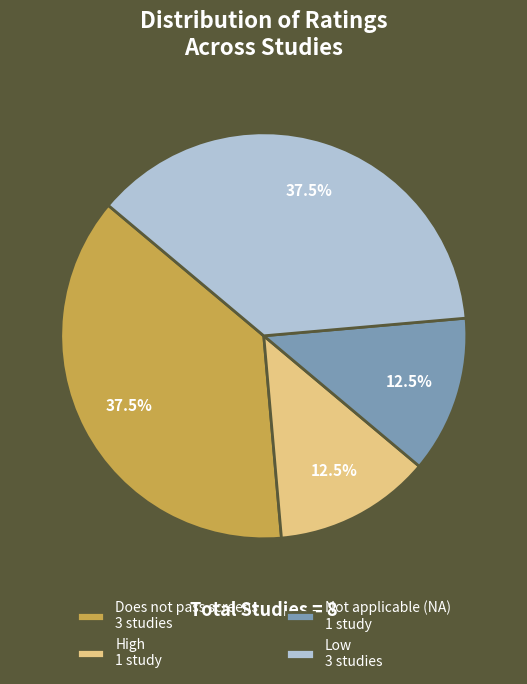

Between Not applicable (NA) 1 study and Low 3 studies, which is larger?

Low 3 studies